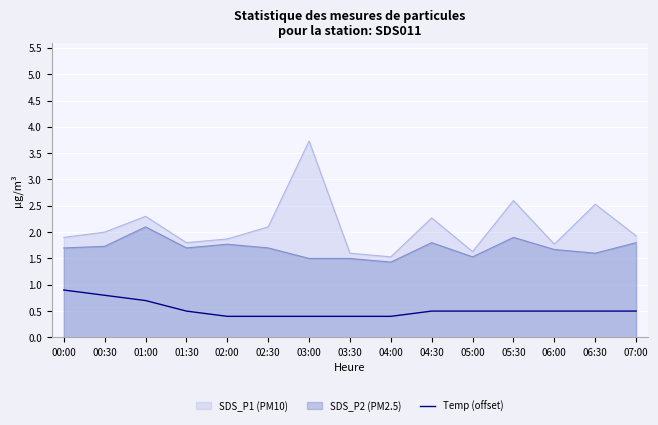

Rank the series by their maximum value, from highest to lowest.

SDS_P1 (PM10), SDS_P2 (PM2.5), Temp (offset)